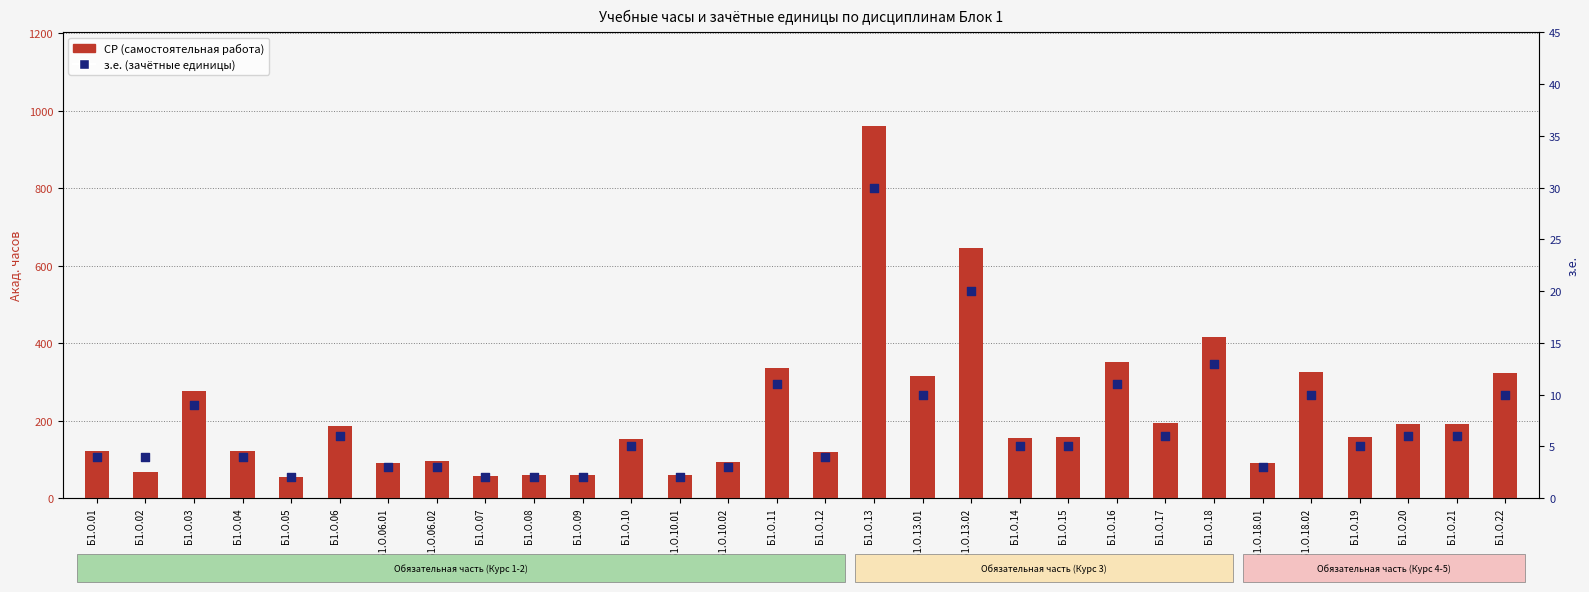

At how many categories does at least one series exceed 666?

1